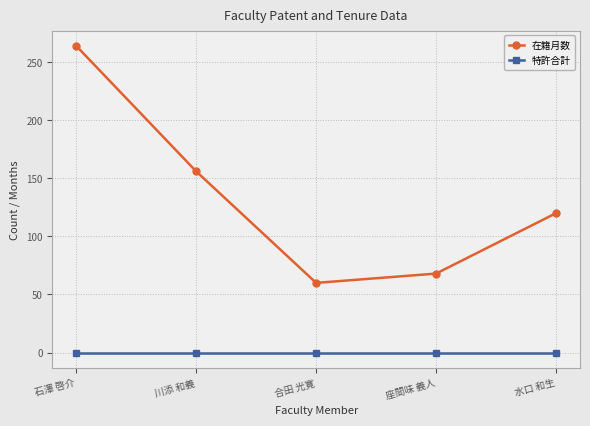

The value of 在籍月数 at 川添 和義 is 39. True or false?

False